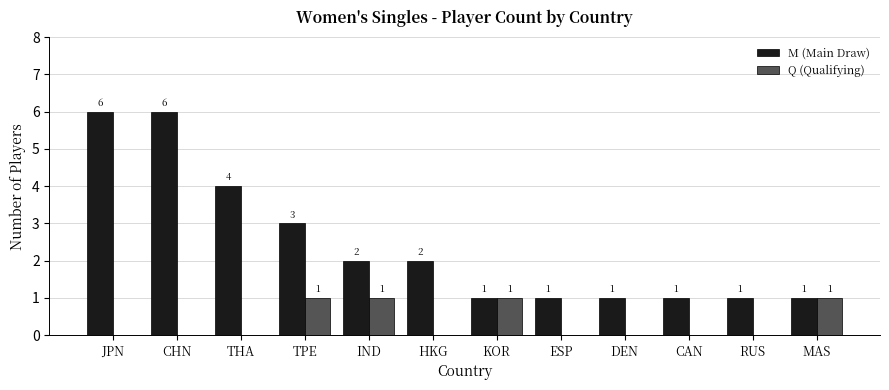

Which series changed the most between KOR and DEN?

Q (Qualifying)